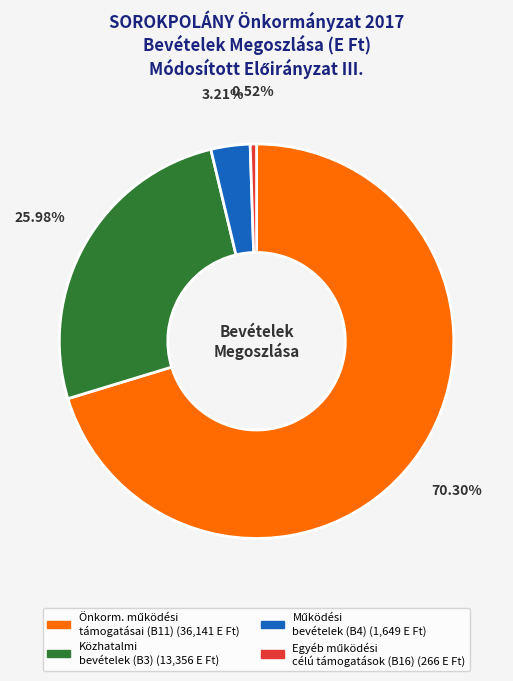

Is there a majority slice in this chart?

Yes